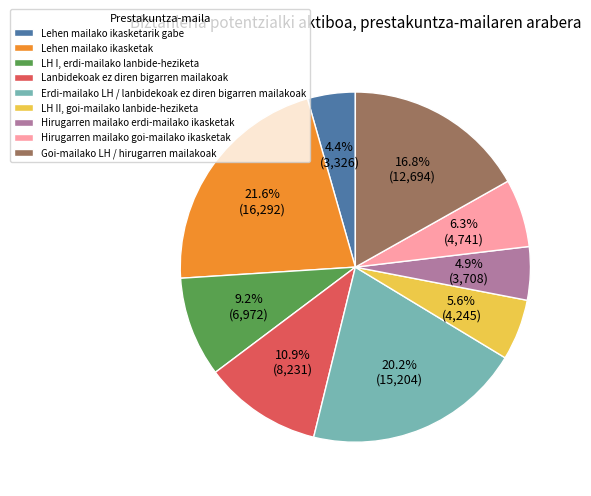

True or false: Hirugarren mailako erdi-mailako ikasketak accounts for 5% of the total.

True